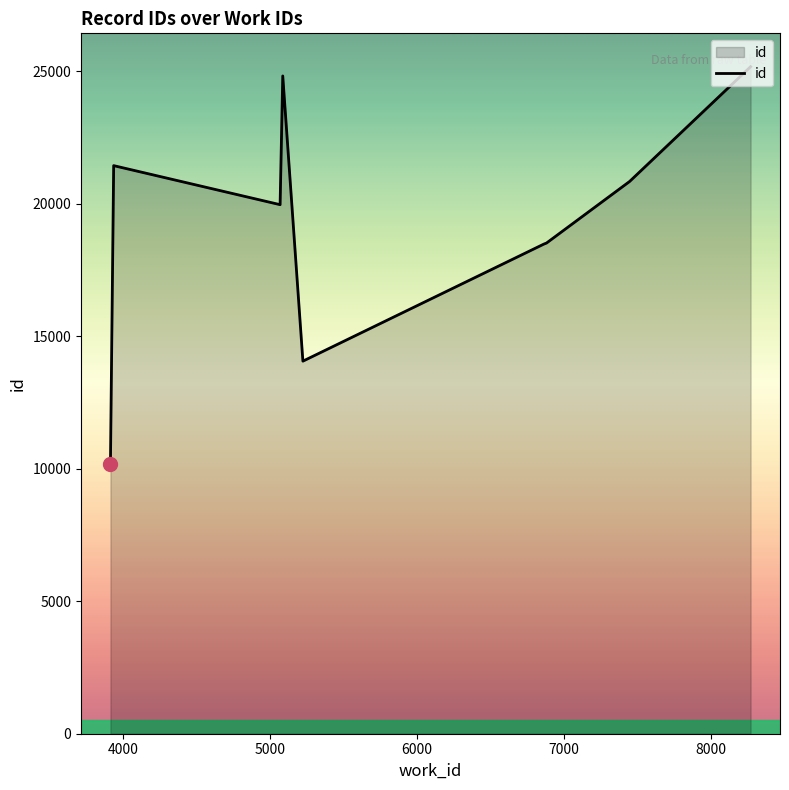

What is the greatest value displayed?

25165